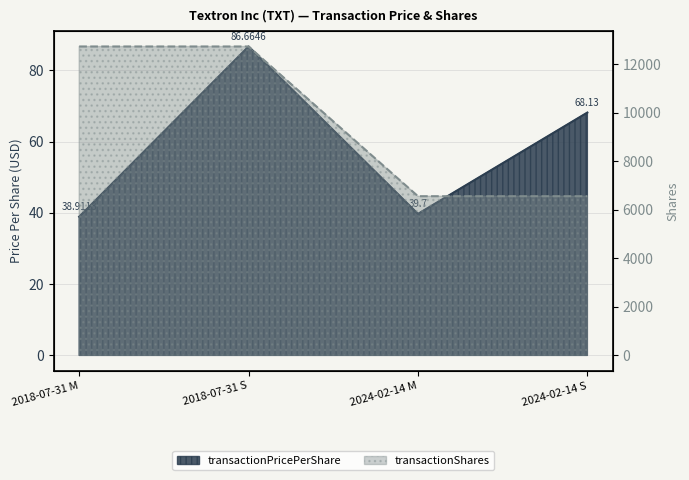

What is the label of the 1st point from the left?

2018-07-31 M